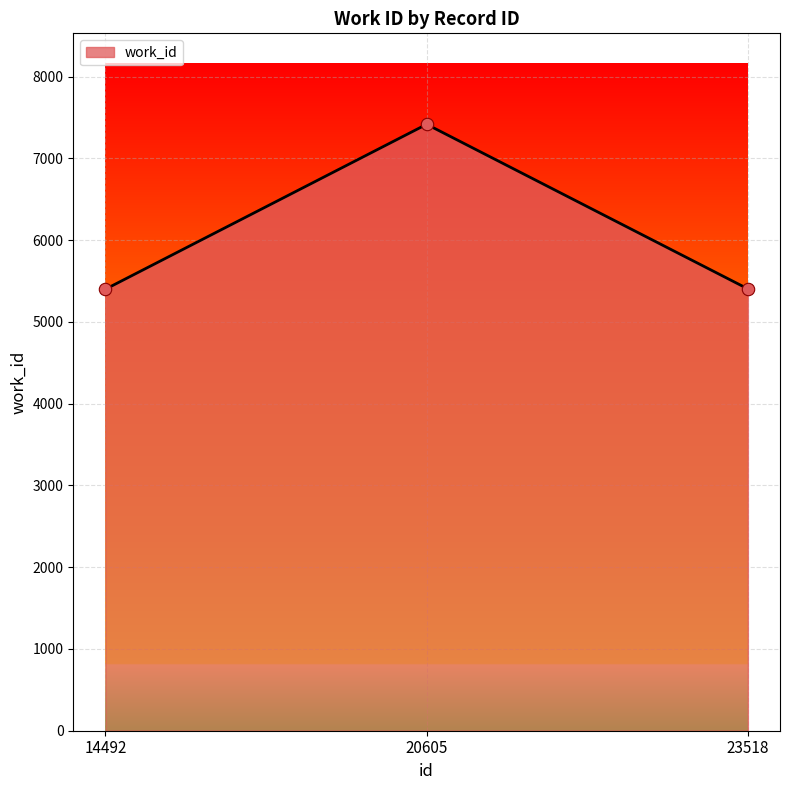

What is the change in value from 14492 to 23518?

+4